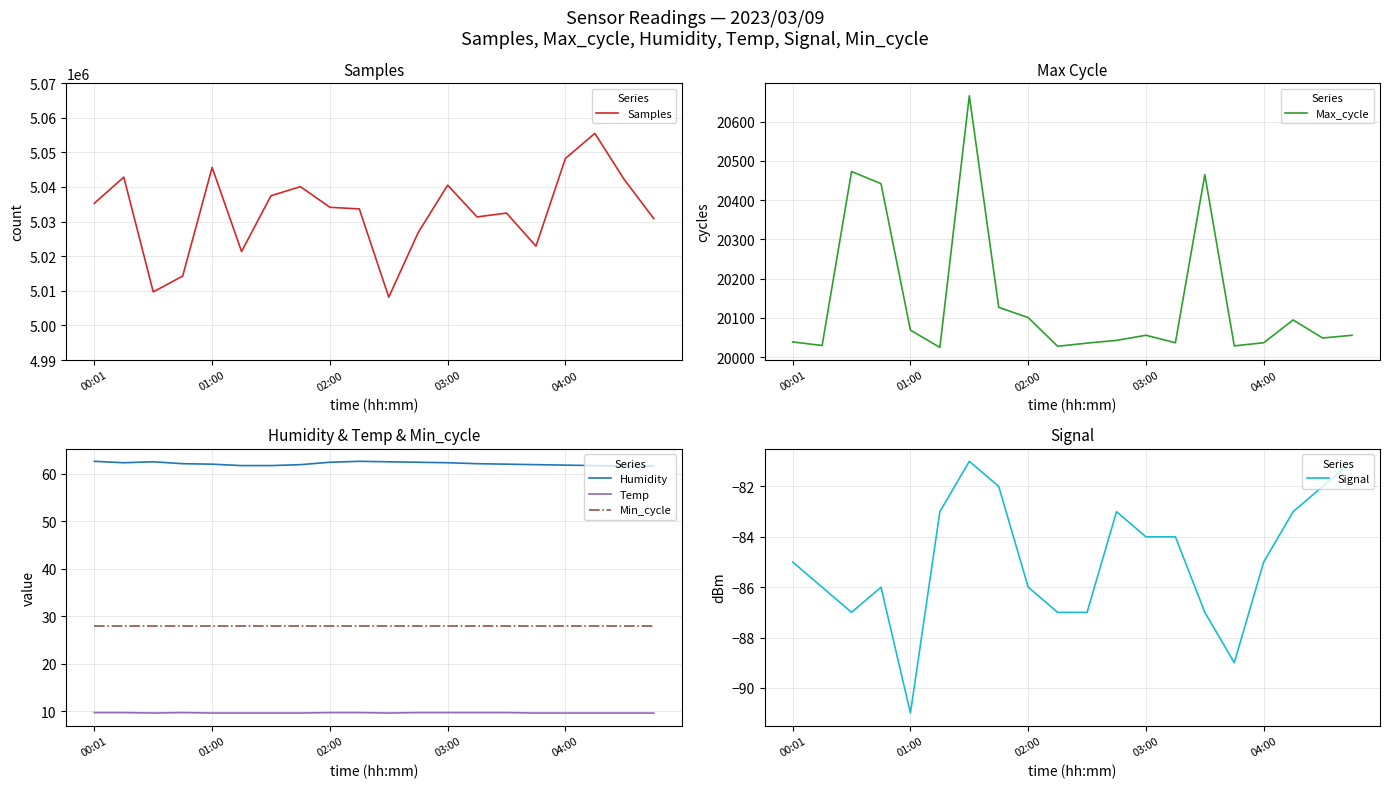

How many distinct data groups are displayed?

6